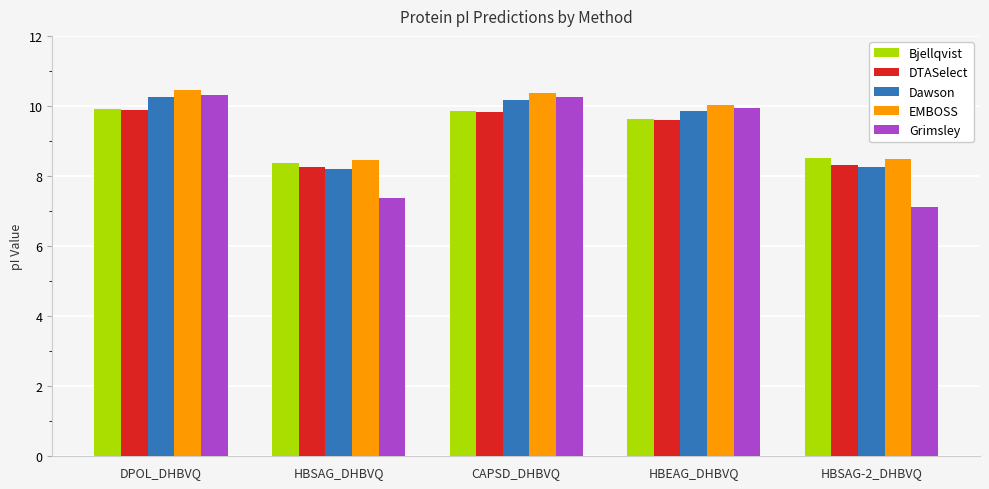

The value of DTASelect at HBEAG_DHBVQ is 9.6. True or false?

True